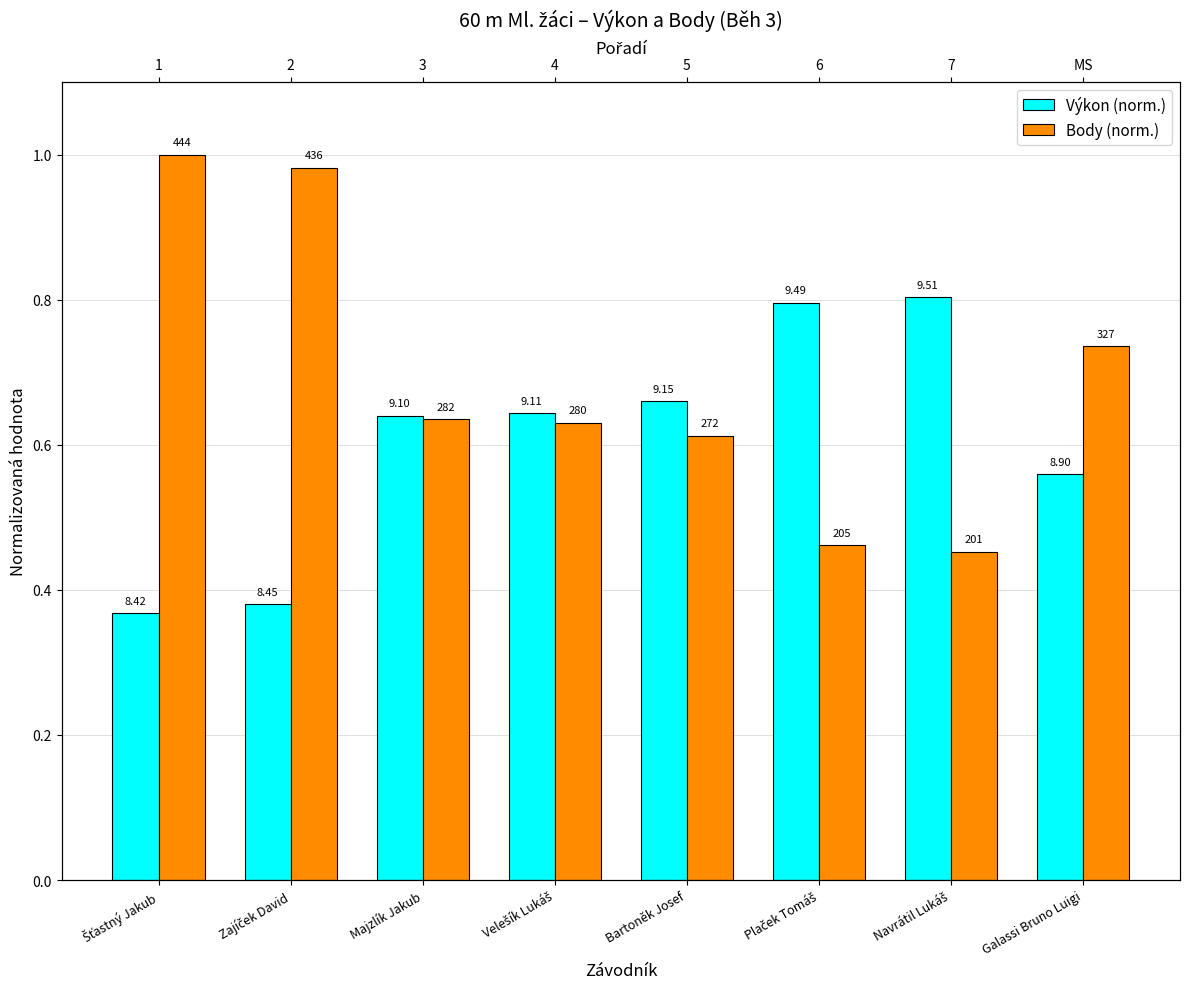

Rank the series at Bartoněk Josef from highest to lowest value.

Výkon (norm.), Body (norm.)